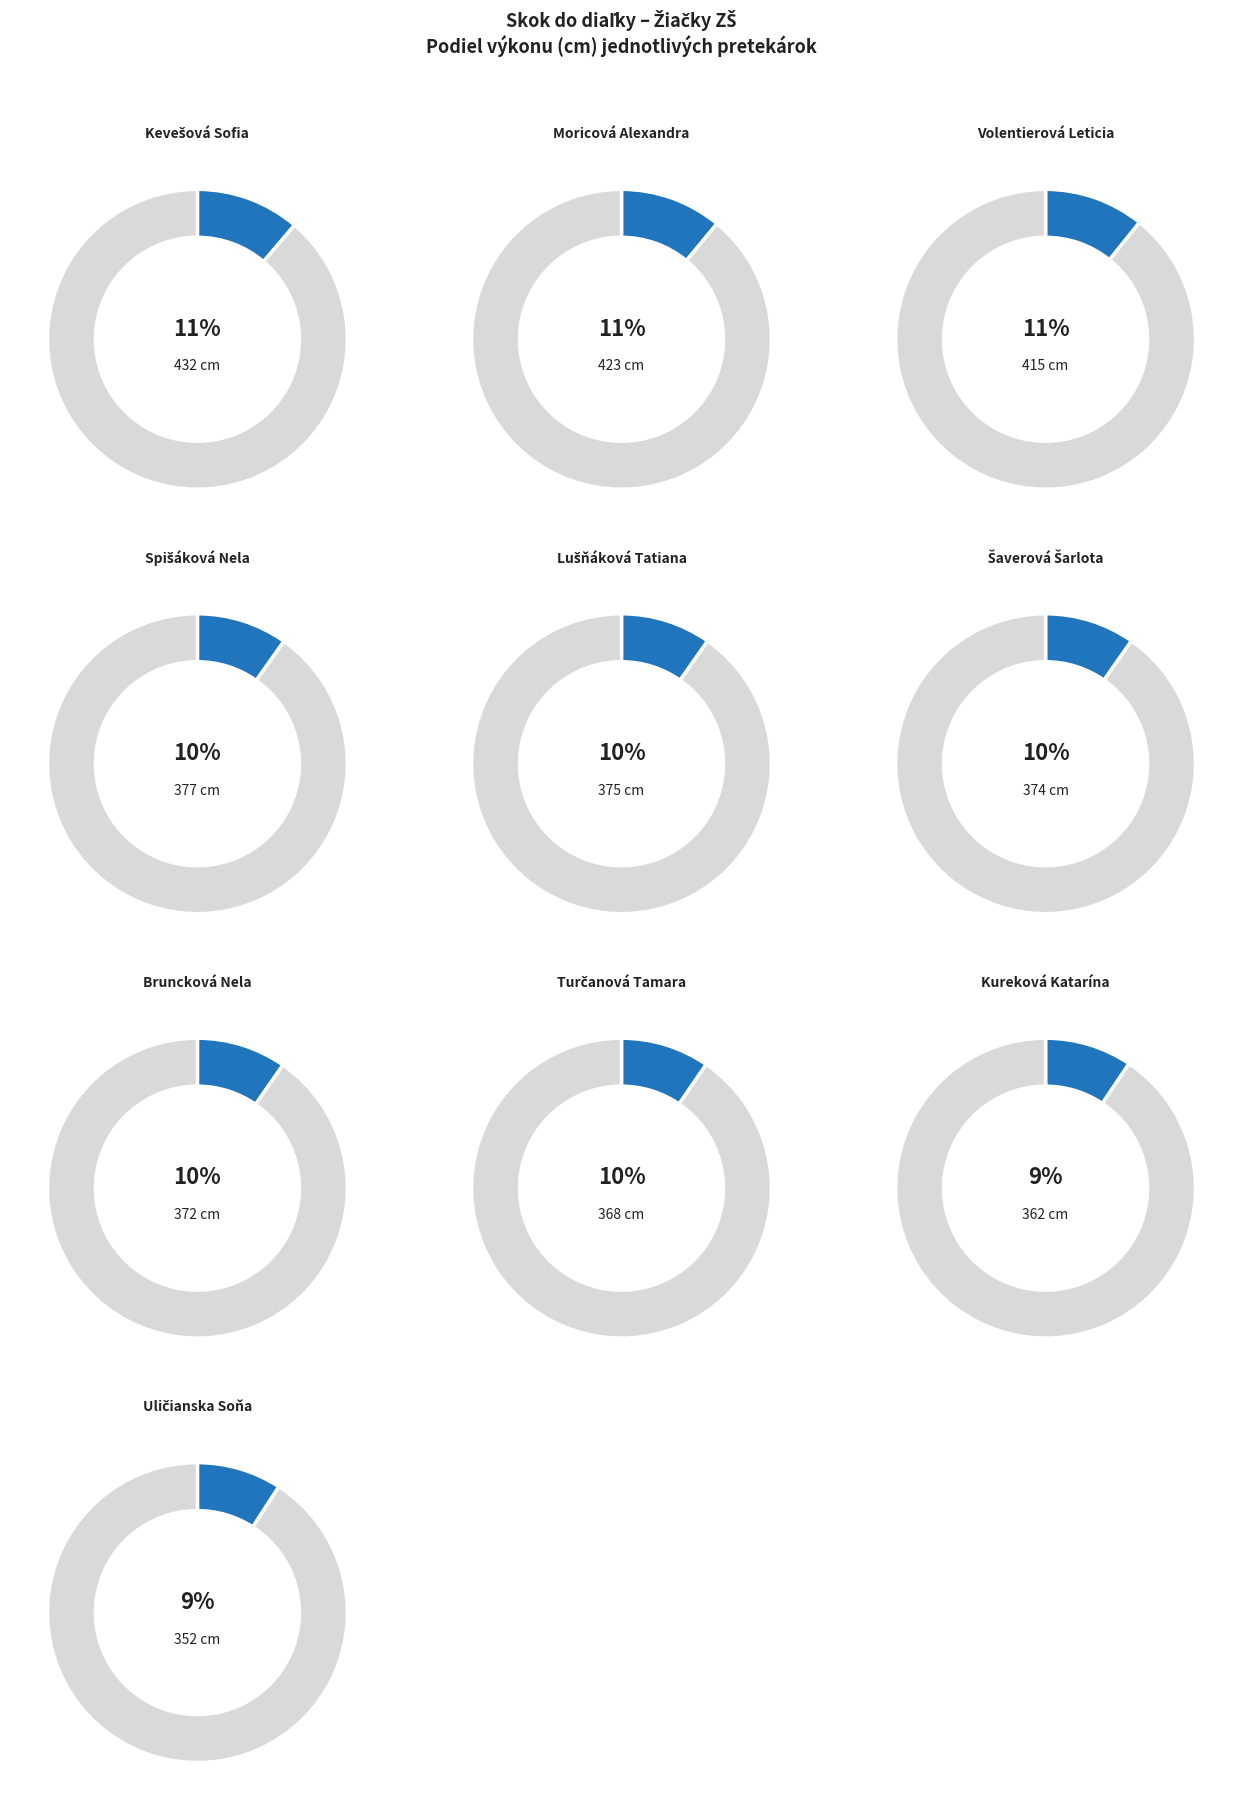

Which category has the smallest portion of the pie?

Uličianska Soňa